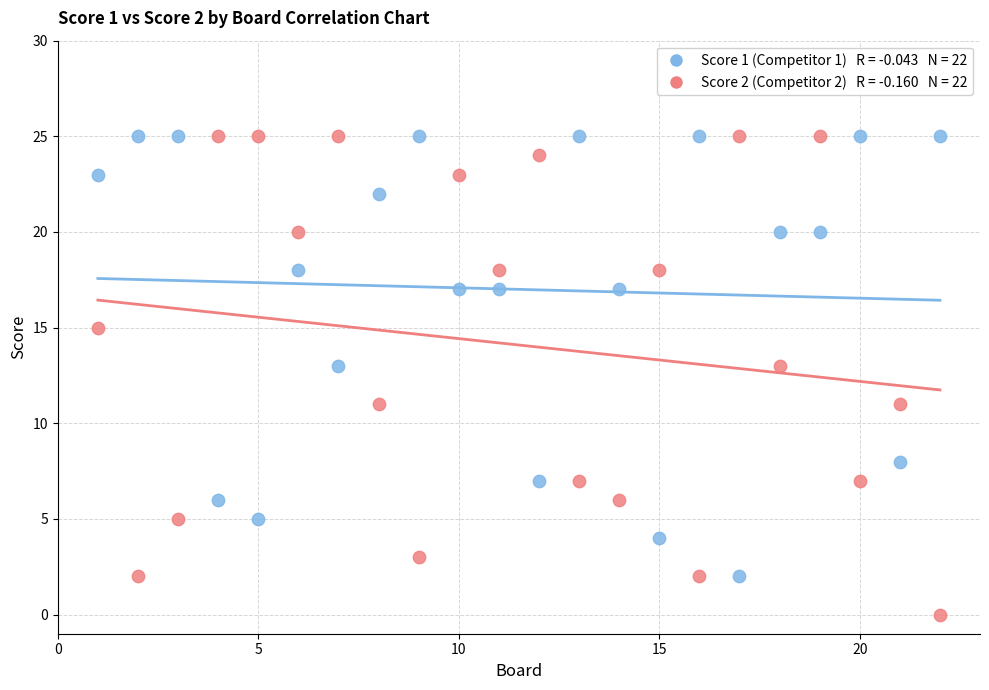

Across all data points, what is the range of X values (max minus min)?

21